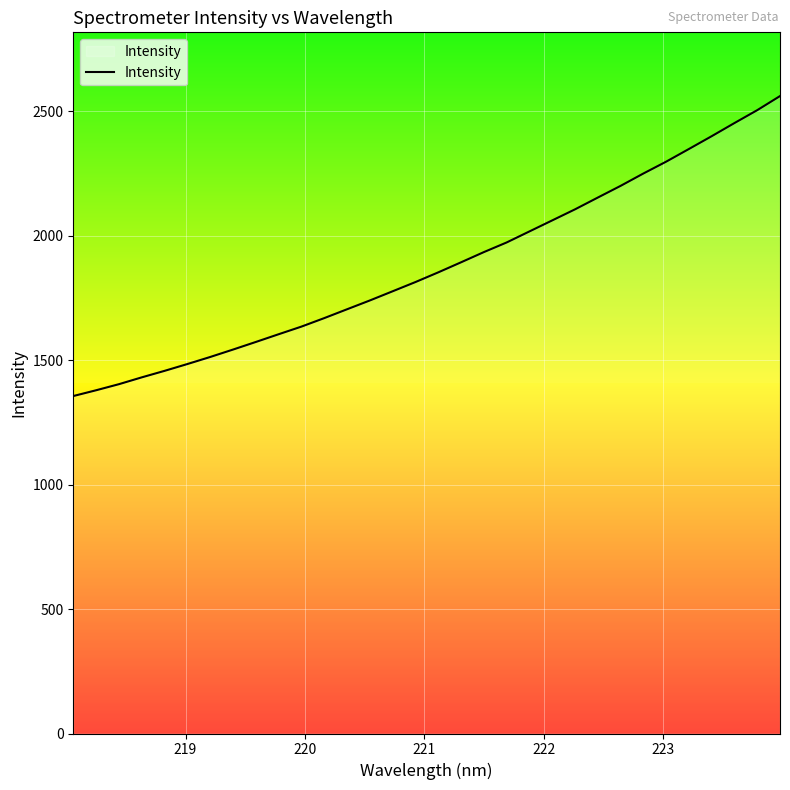

What is the greatest value displayed?

2560.3